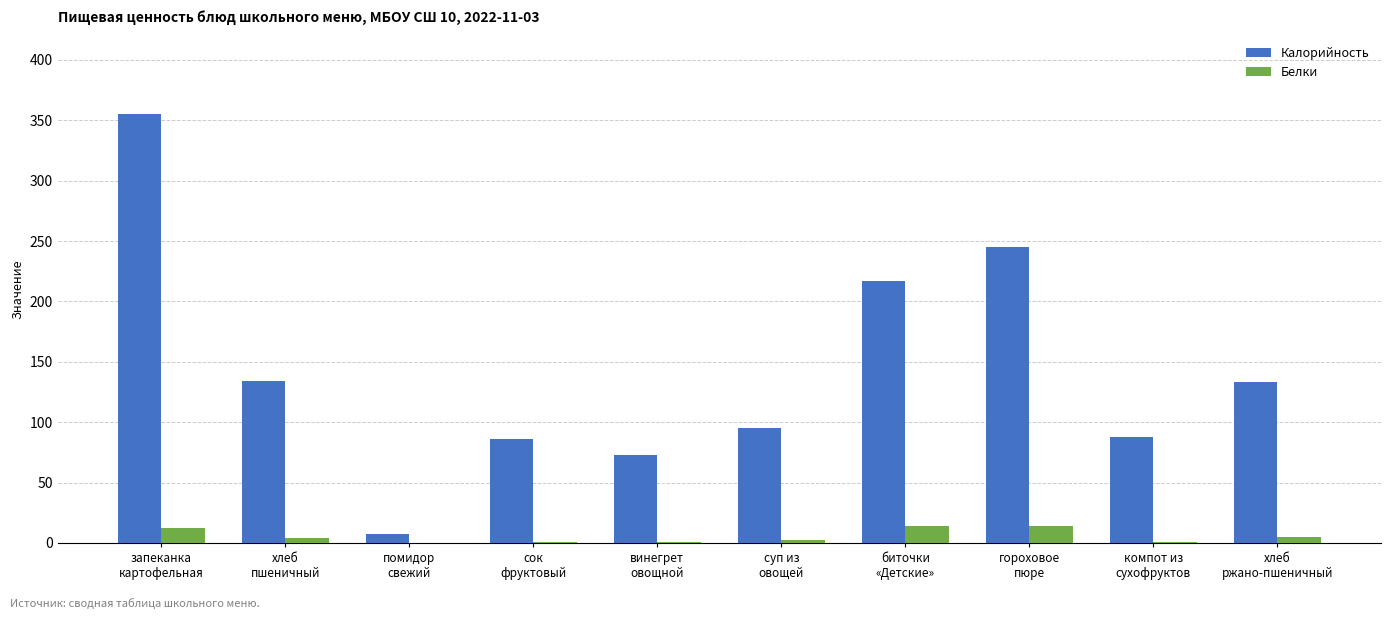

What is the total value across all series at компот из
сухофруктов?

89